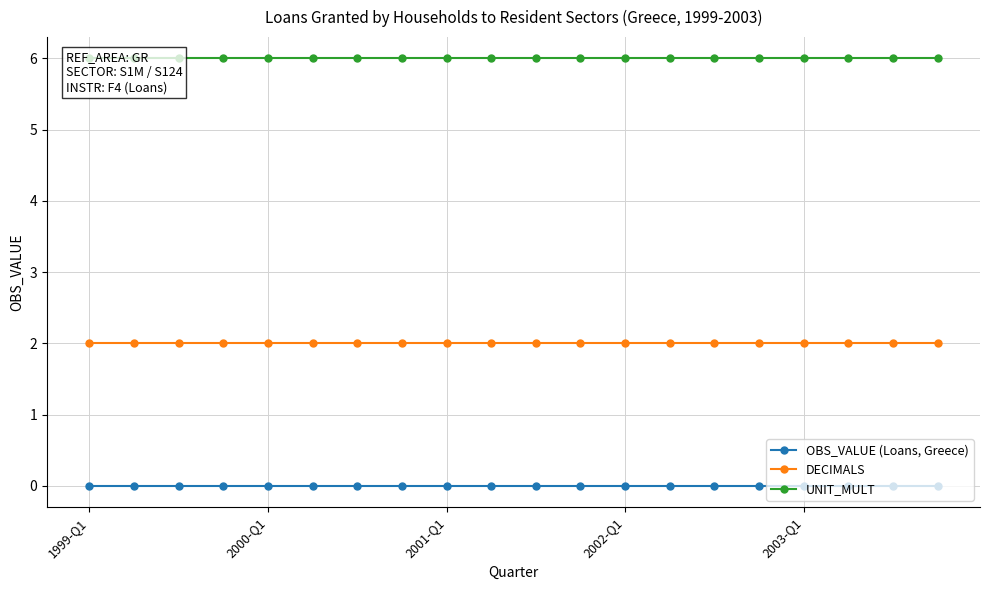

What value does the DECIMALS series have at 13?

2